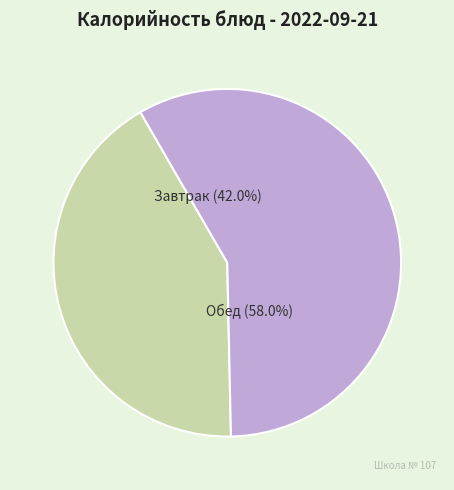

Is there a majority slice in this chart?

Yes